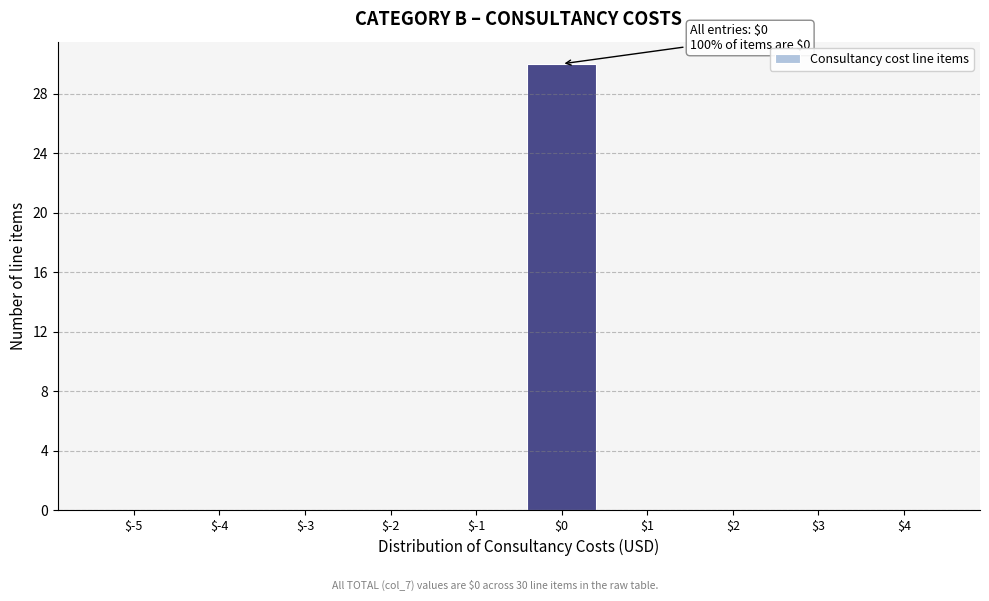

The chart shows a value of -9 at $2. True or false?

False